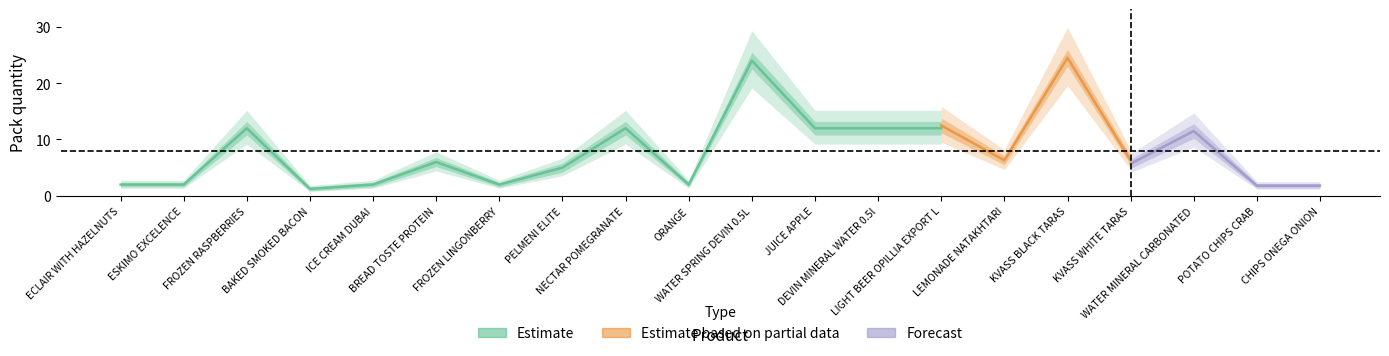

Is the value of Estimate at POTATO CHIPS CRAB greater than the value of Forecast at BAKED SMOKED BACON?

Yes